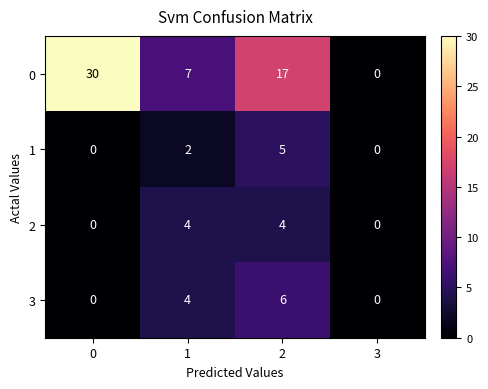

Reading left to right, transcribe all the data shown in this chart.

0: 0=30	1=7	2=17	3=0
1: 0=0	1=2	2=5	3=0
2: 0=0	1=4	2=4	3=0
3: 0=0	1=4	2=6	3=0